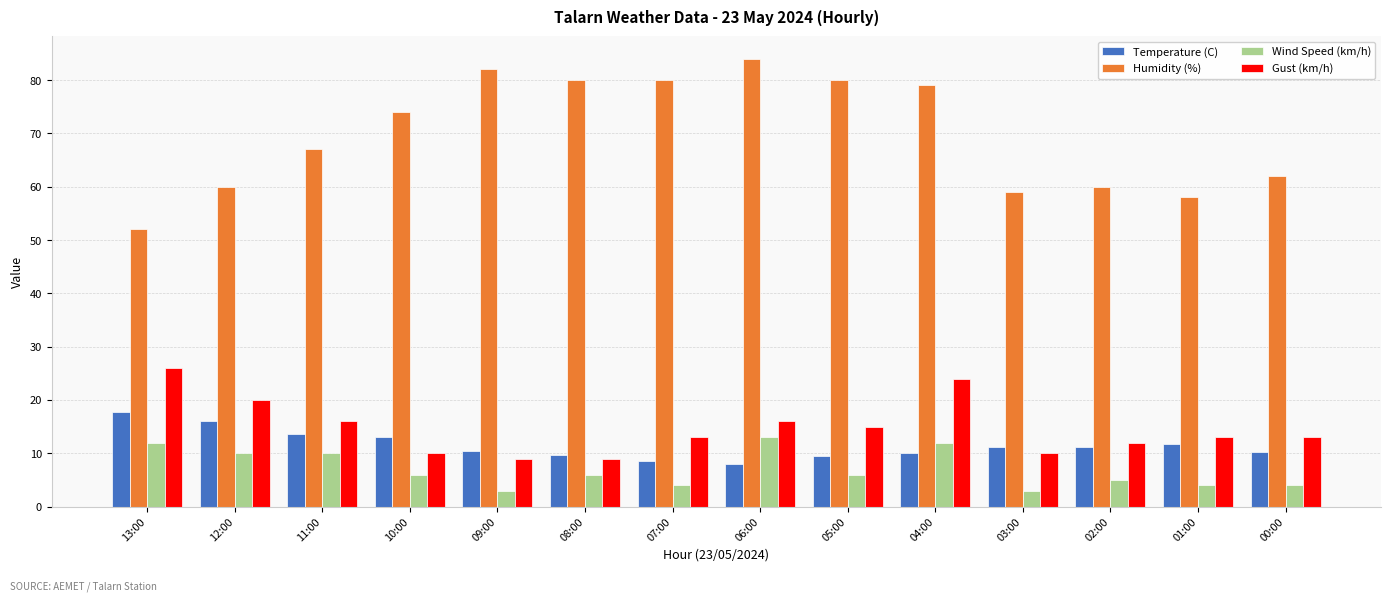

Which series has the largest range (max minus min)?

Humidity (%)